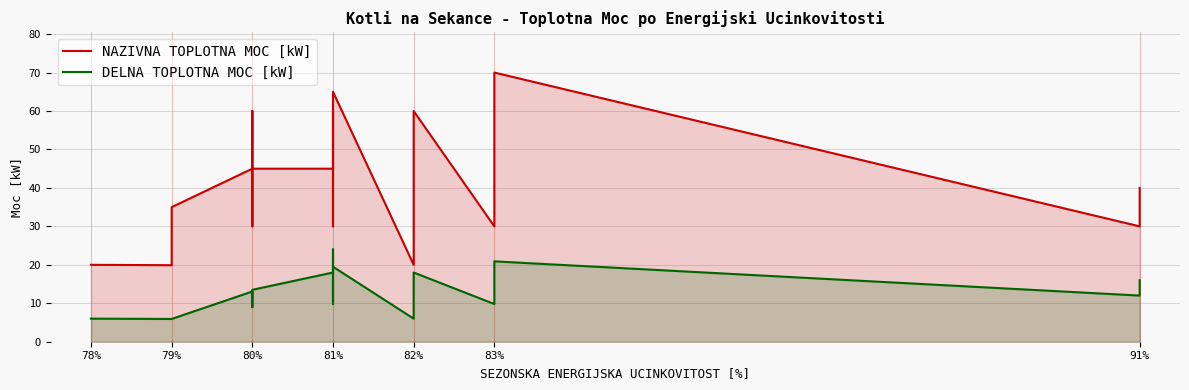

What is the smallest value displayed?

5.9